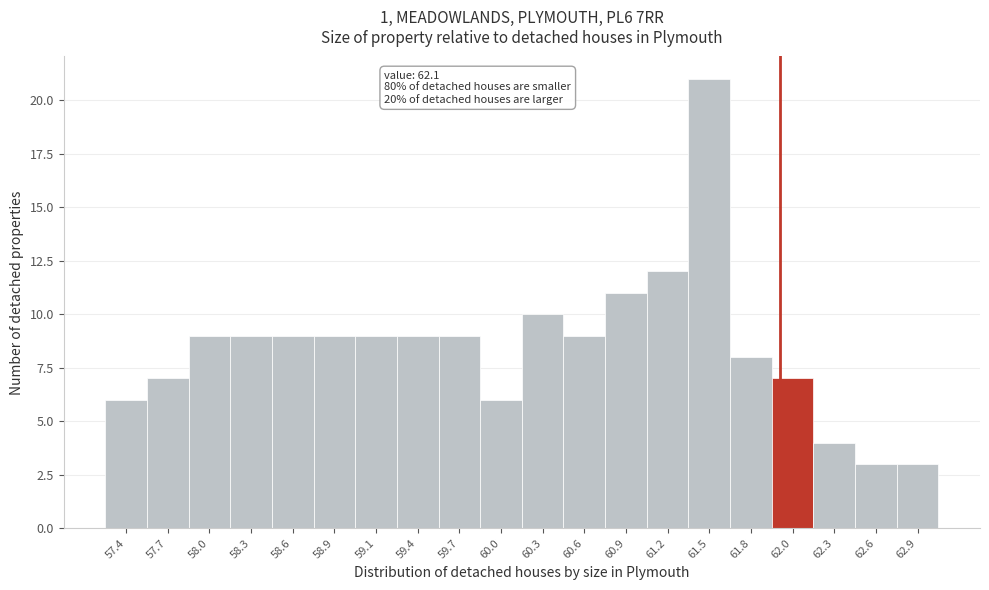

Reading left to right, what are all the values shown in this chart?

6	7	9	9	9	9	9	9	9	6	10	9	11	12	21	8	7	4	3	3